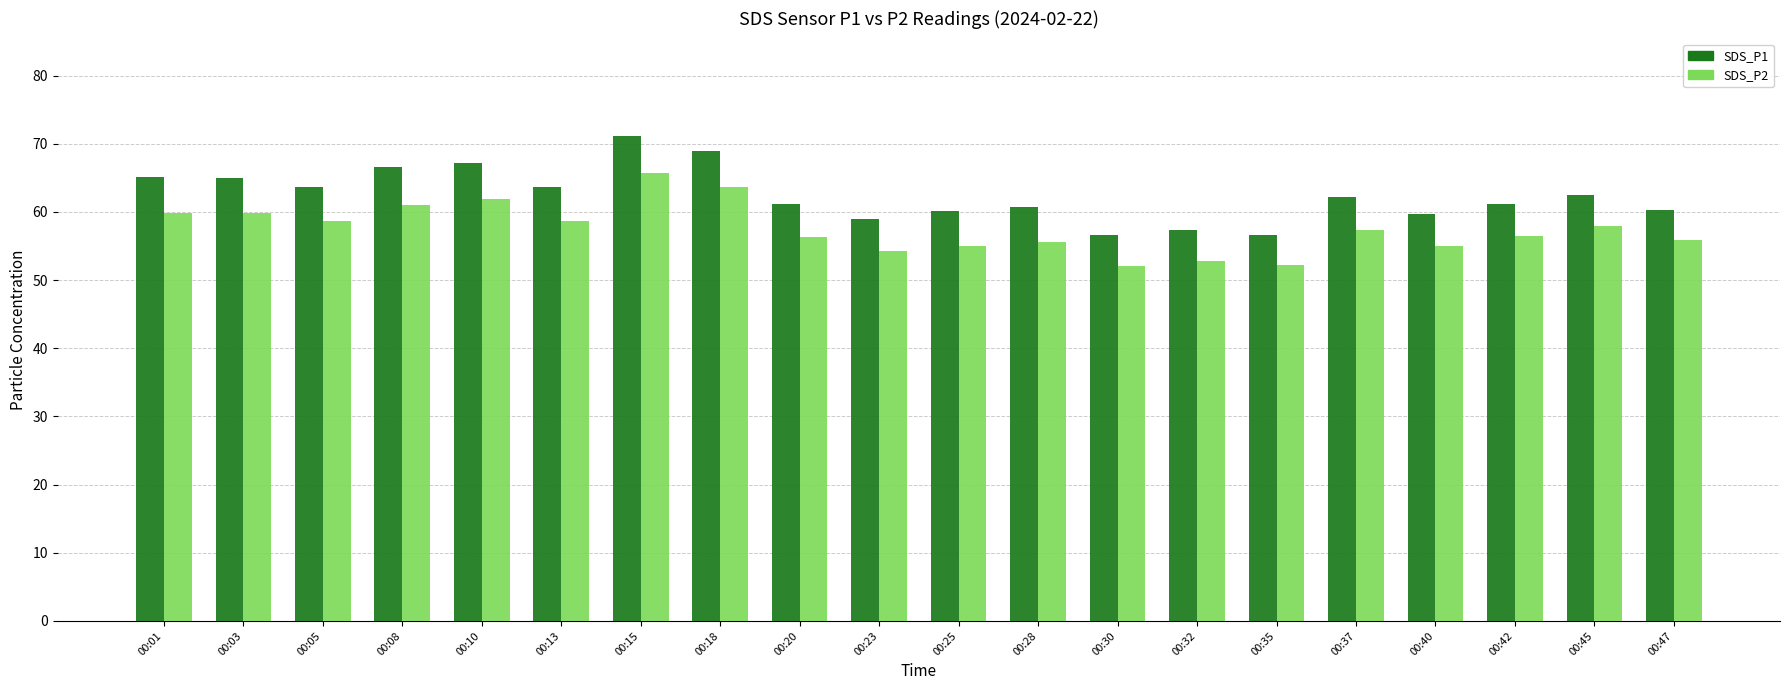

What is the average value of the SDS_P2 series?

57.5